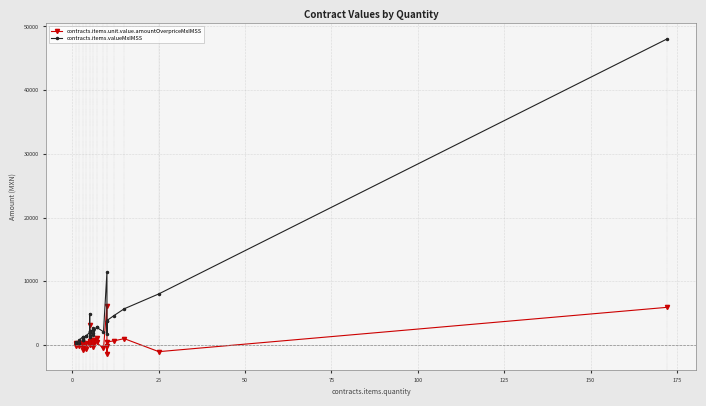

Rank the series by their average value, from lowest to highest.

contracts.items.unit.value.amountOverpriceMxIMSS, contracts.items.valueMxIMSS